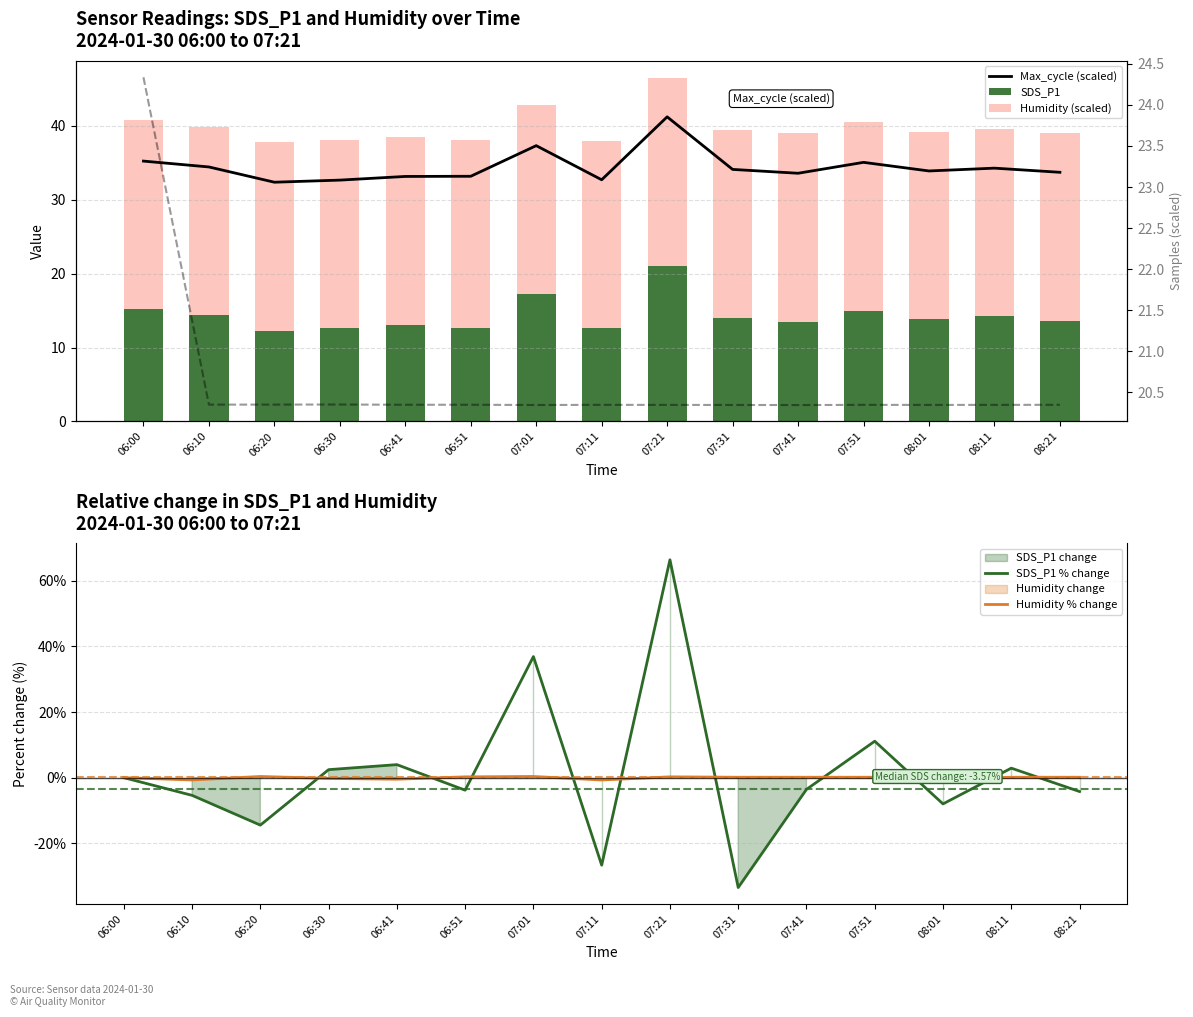

True or false: Max_cycle (scaled) has a value of 33.6 at 07:41.

True